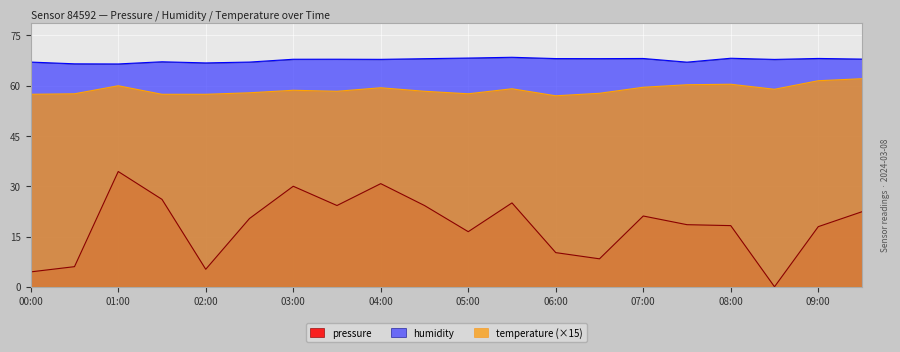

The pressure series shows 22.4 at 09:30. True or false?

True